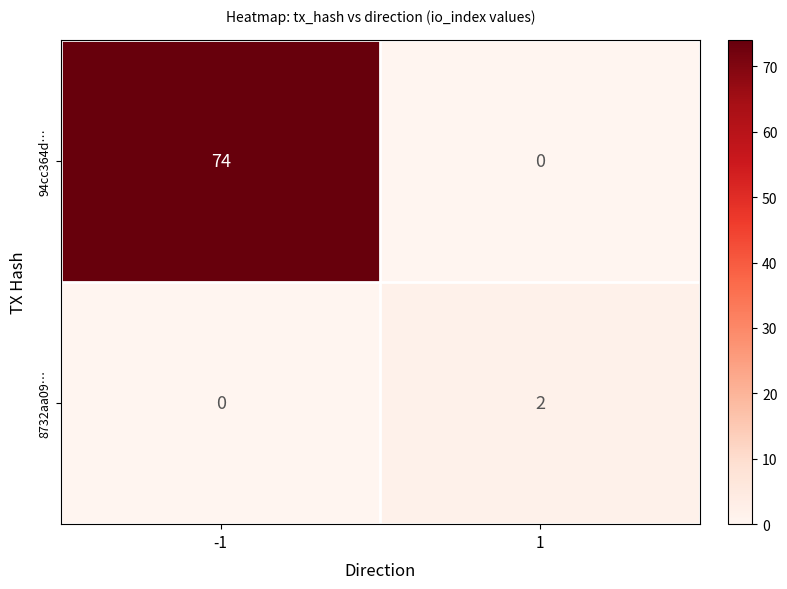

What is the total value across all series at 1?

2